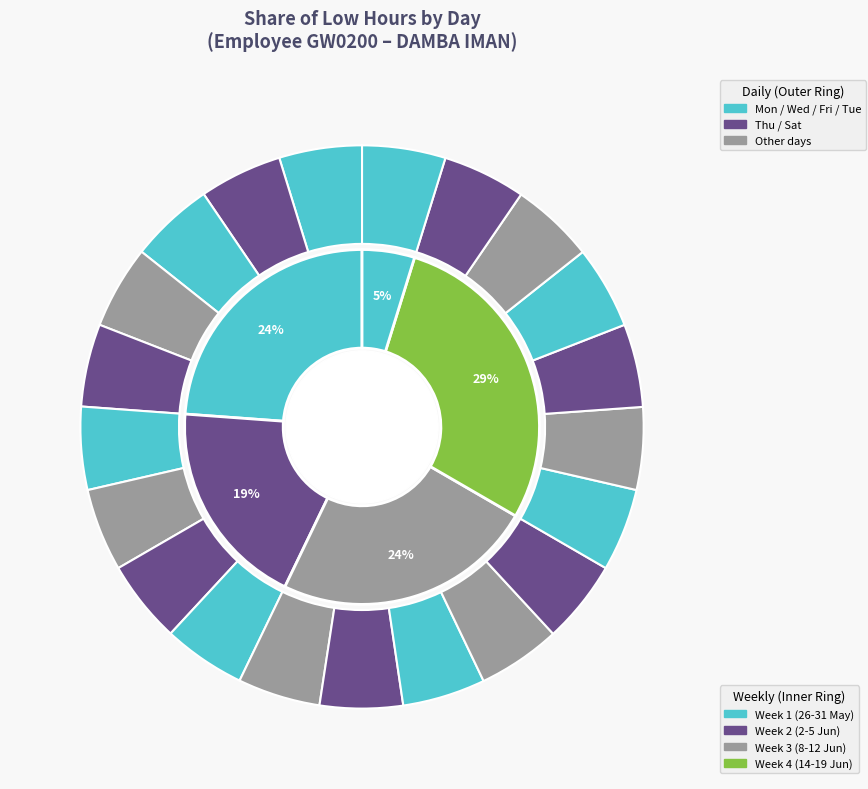

Is it true that 18-Fri is 13% of the pie?

False